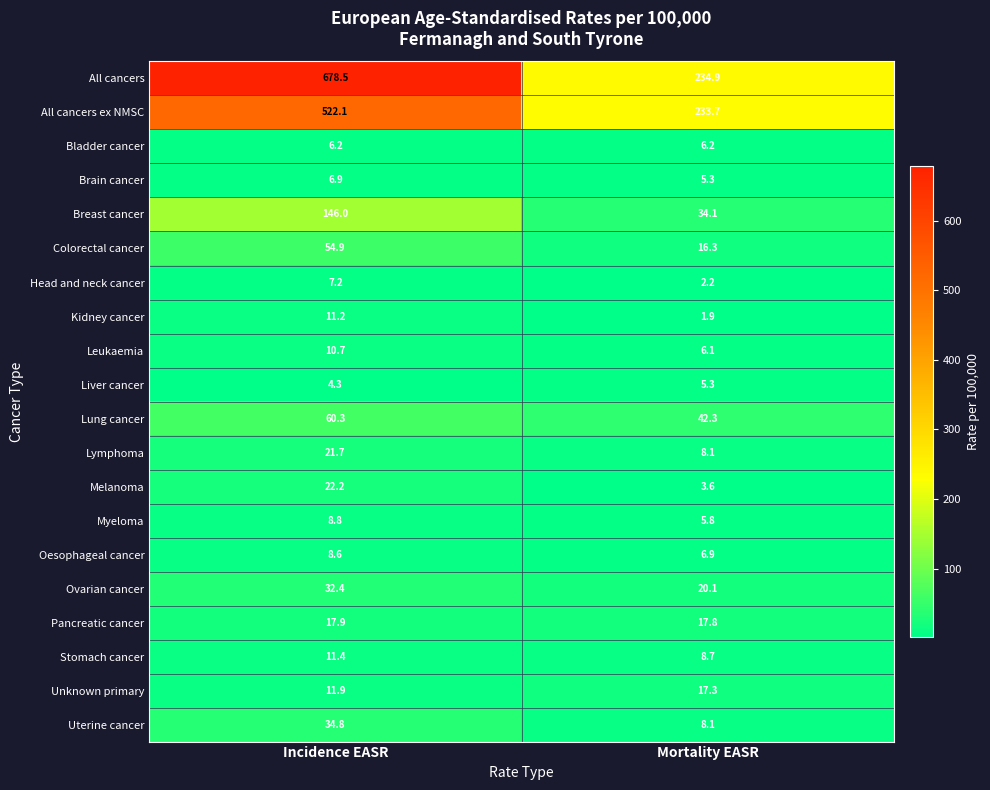

True or false: Myeloma has a value of 2.3 at Mortality EASR.

False